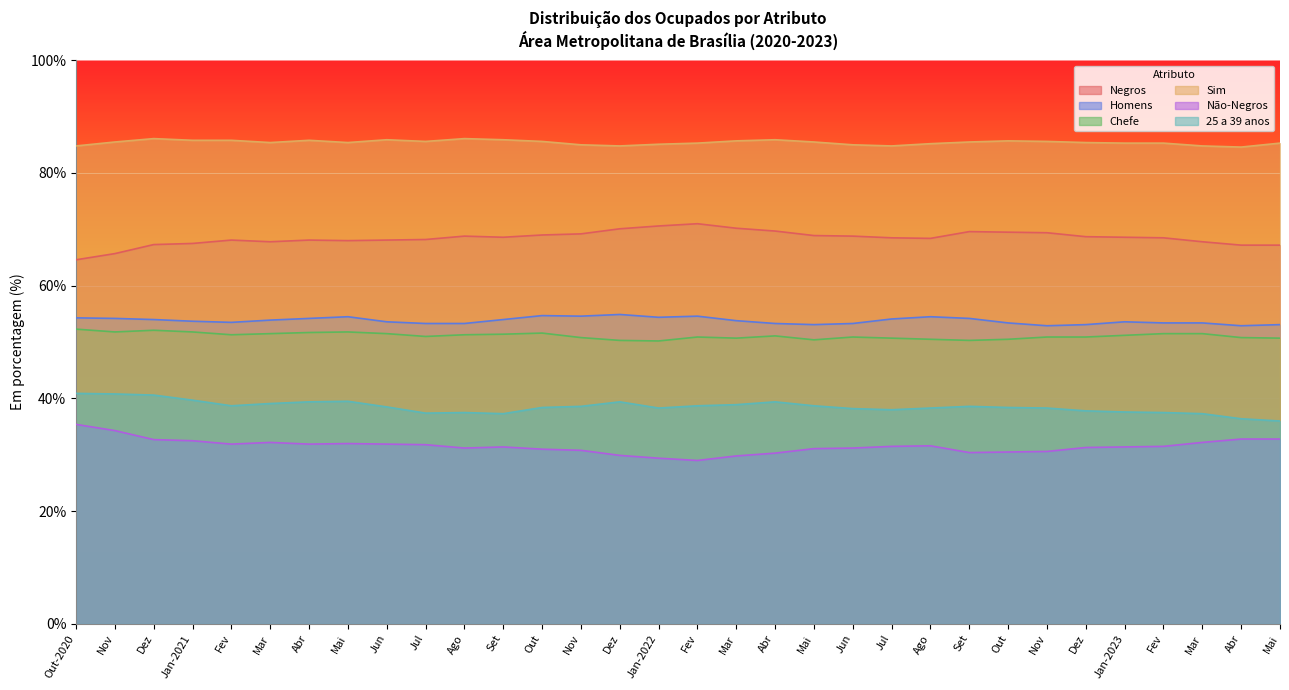

Between Jan-2022 and Fev, which is larger?

Jan-2022